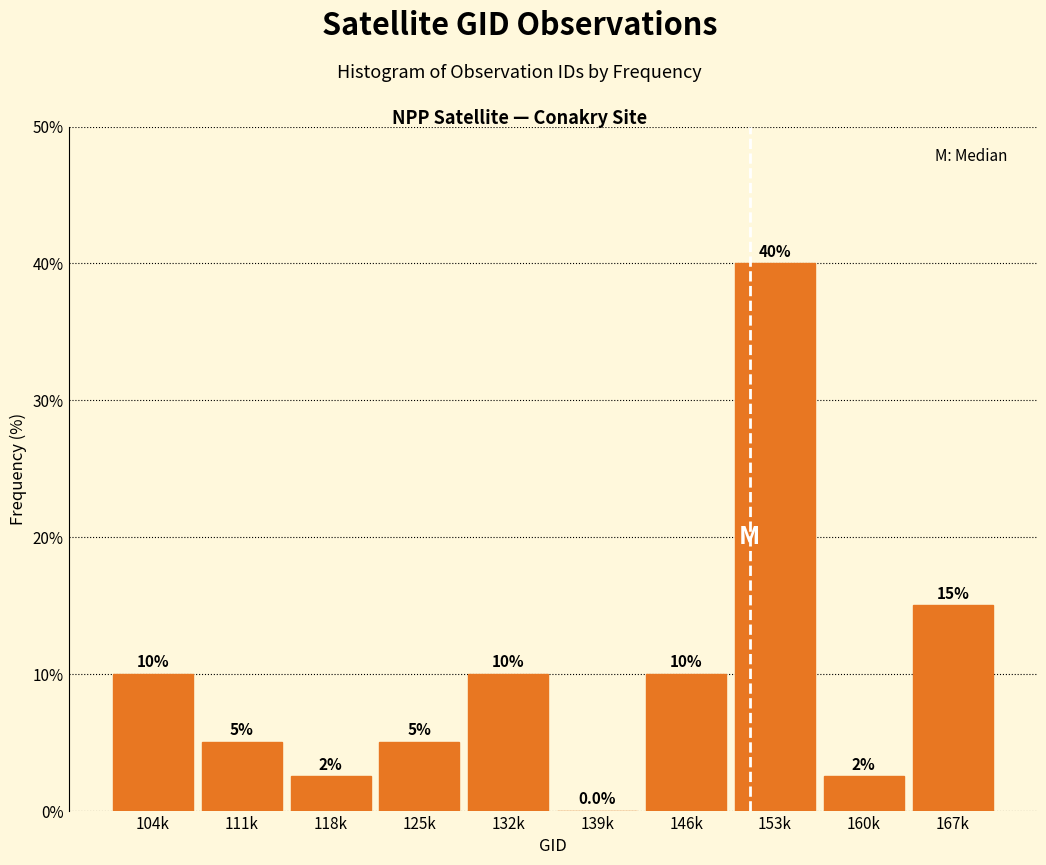

Reading left to right, what are all the values shown in this chart?

104k=10.0	111k=5.0	118k=2.5	125k=5.0	132k=10.0	139k=0.0	146k=10.0	153k=40.0	160k=2.5	167k=15.0